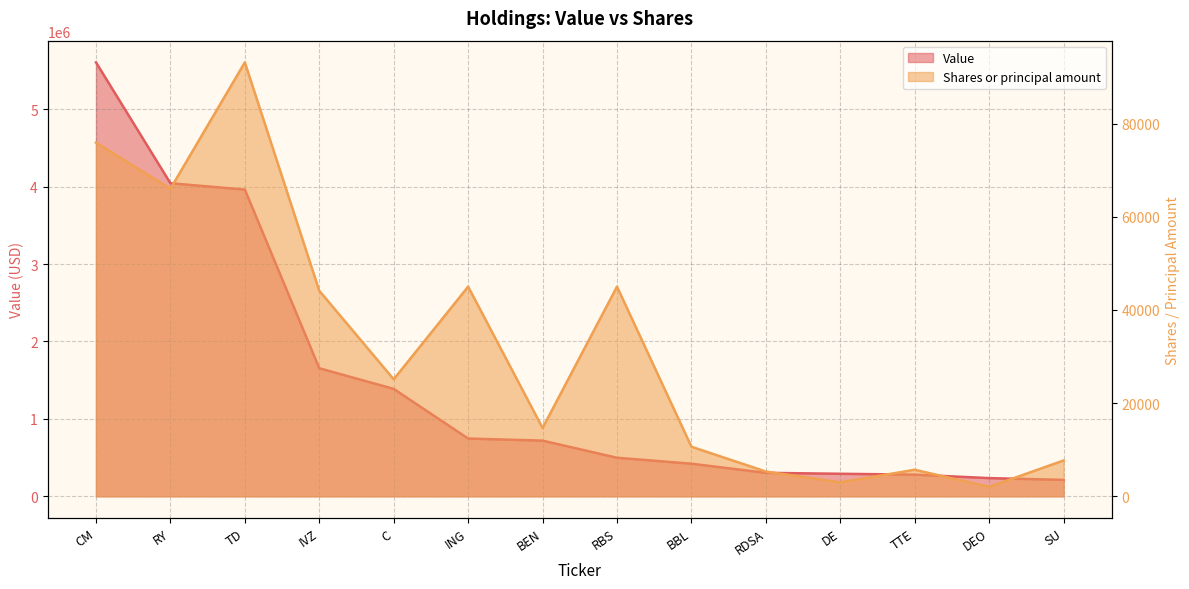

At which label does Shares or principal amount first exceed 25112?

CM